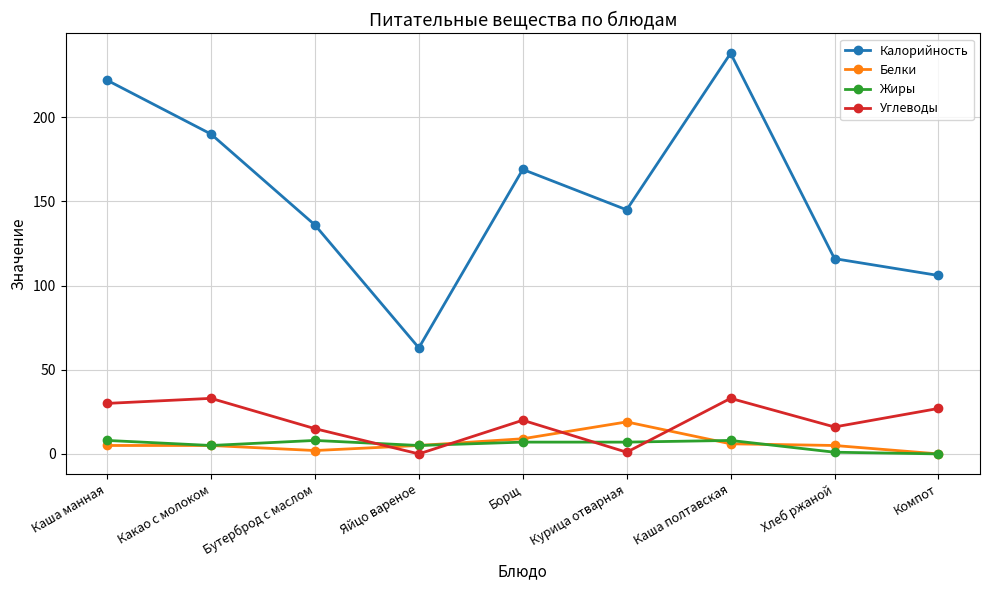

Where is Калорийность nearest to the value 150?

Курица отварная